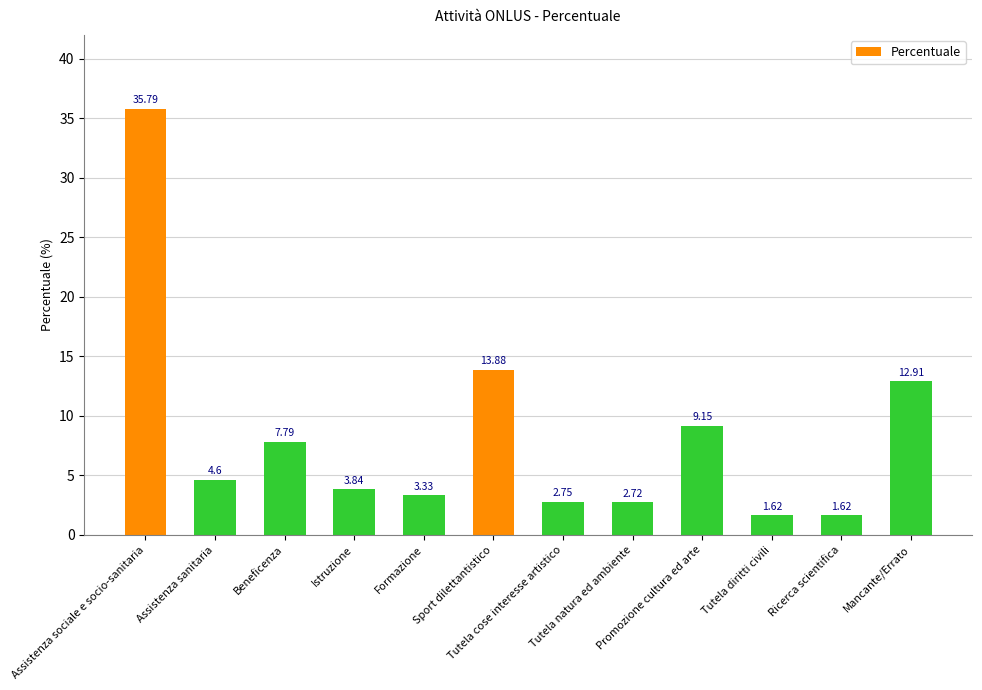

What is the greatest value displayed?

35.8